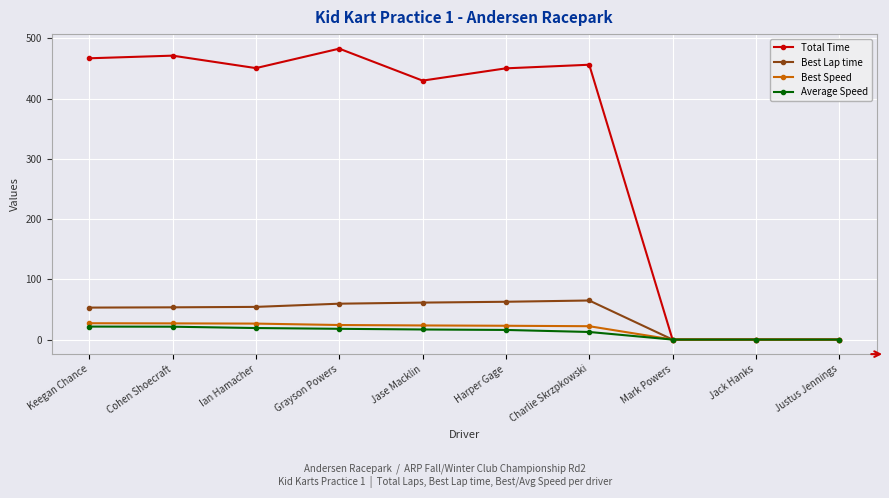

What position from the right is Jack Hanks?

2